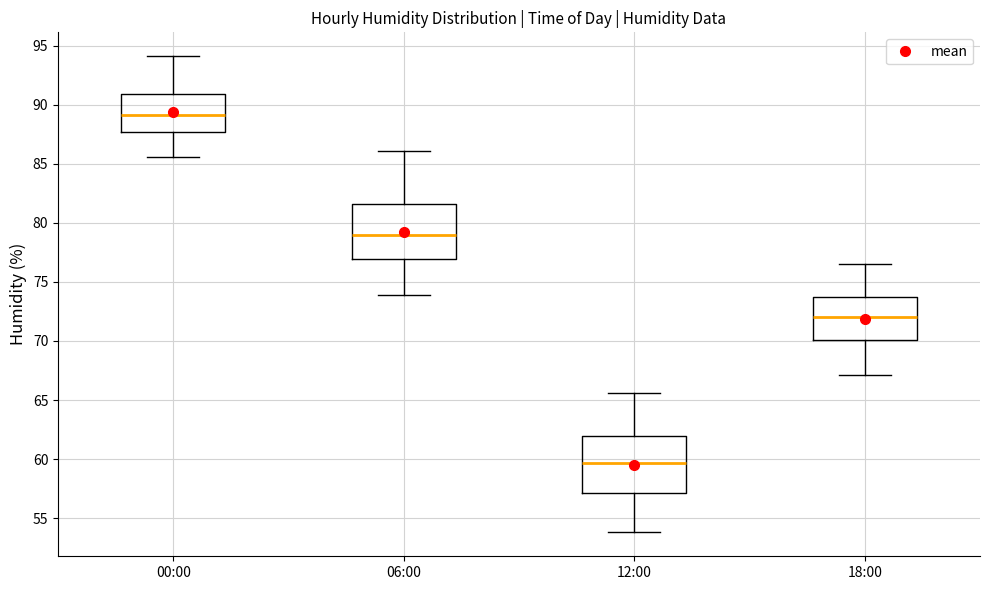

Reading left to right, read every box against the y-axis: the position of its median line, the range the box covers, and the ends of its whiskers. The values are not printed on the chart, so give them approximately, as read against the axis.

00:00: median 89.0, box 87.5 to 91.0, whiskers 85.5 to 94.0
06:00: median 79.0, box 77.0 to 81.5, whiskers 74.0 to 86.0
12:00: median 59.5, box 57.0 to 62.0, whiskers 54.0 to 65.5
18:00: median 72.0, box 70.0 to 73.5, whiskers 67.0 to 76.5